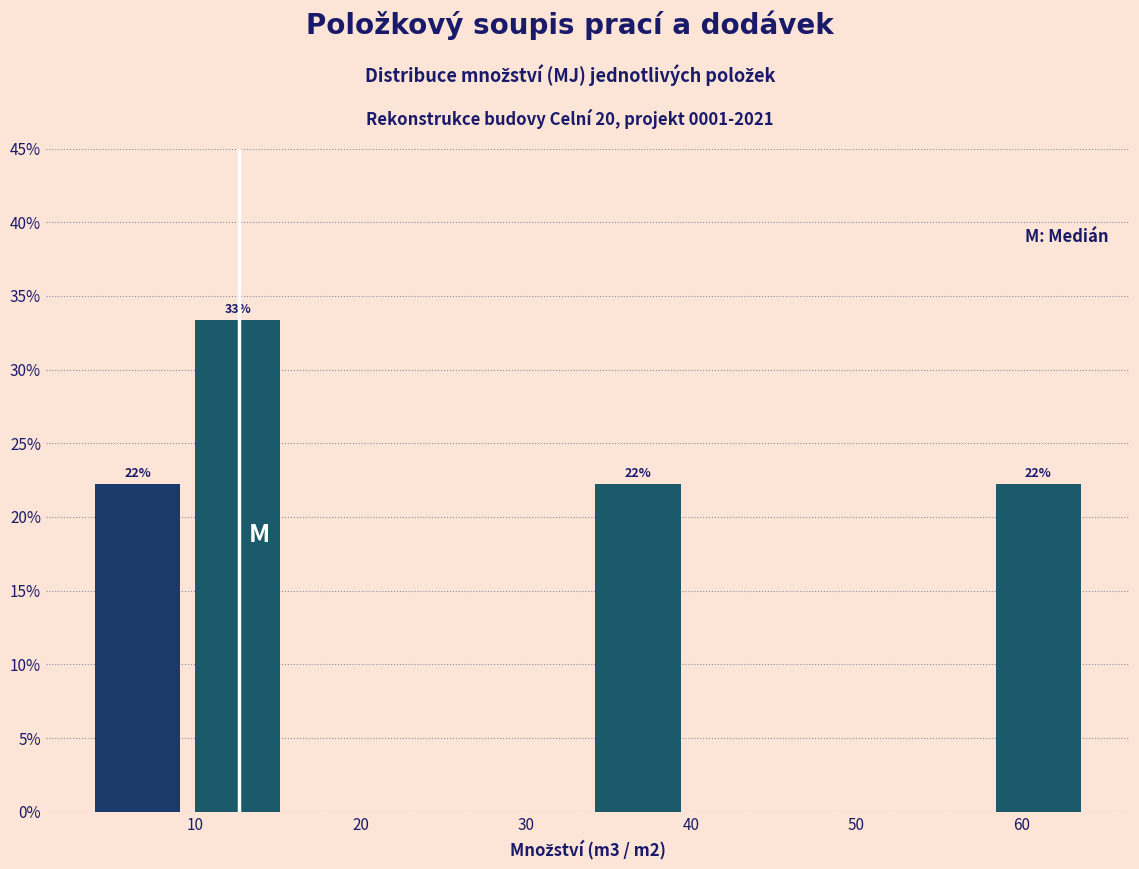

Over which range of the x-axis is the bar tallest?

10 to 16